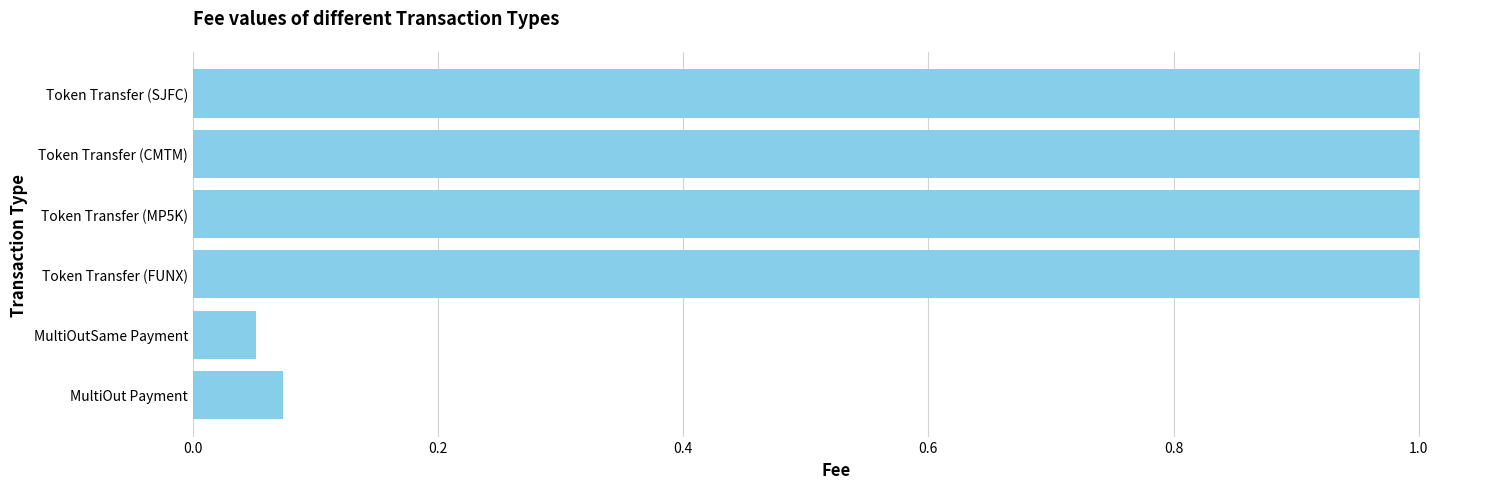

Approximately how many times larger is the value at Token Transfer (MP5K) compared to Token Transfer (SJFC)?

1.0